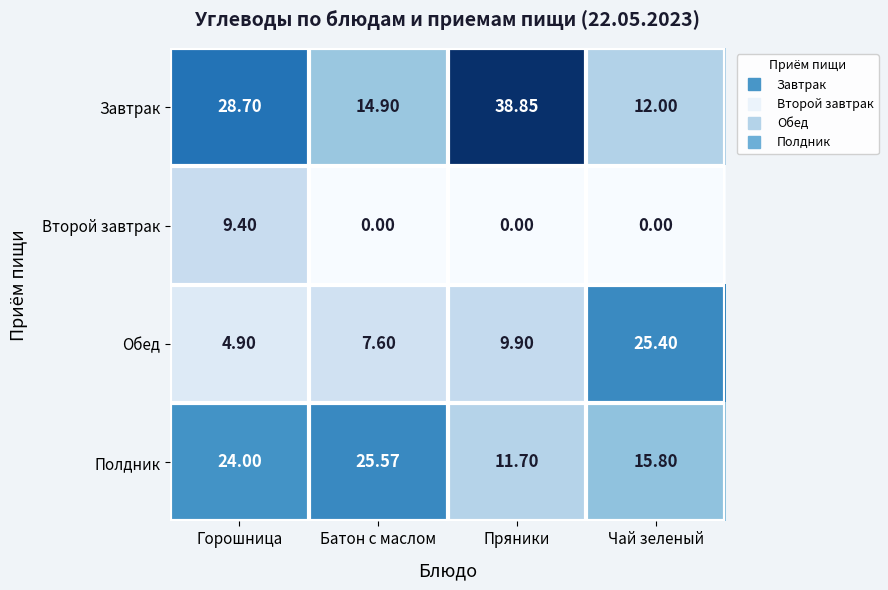

Count the number of data series in this chart.

4